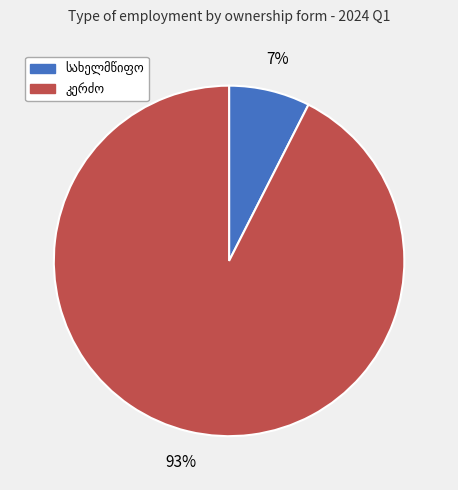

Does any single category account for the majority?

Yes